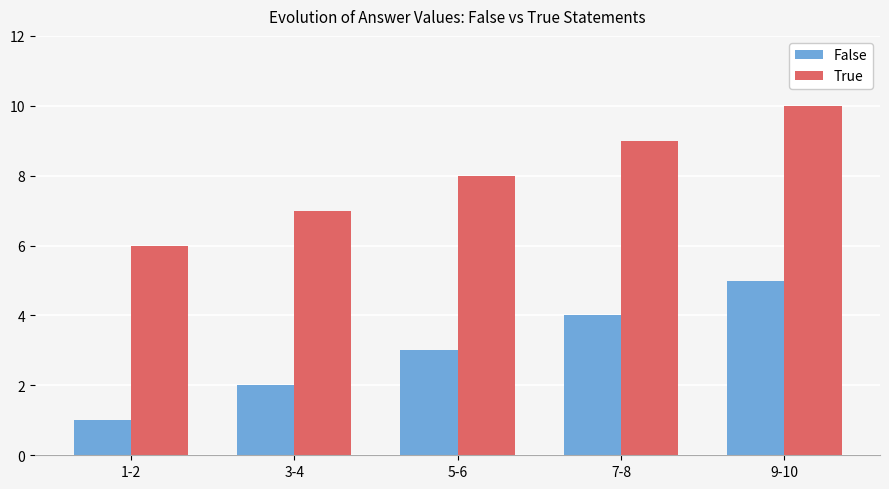

Which series has the largest total across all categories?

True